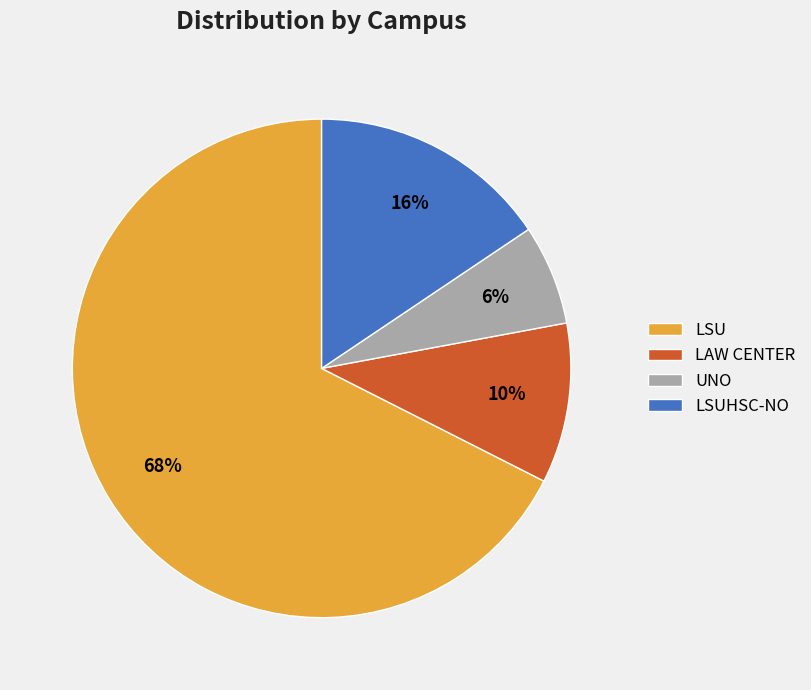

To the nearest percent, what is the difference between the UNO and LAW CENTER slice percentages?

4%